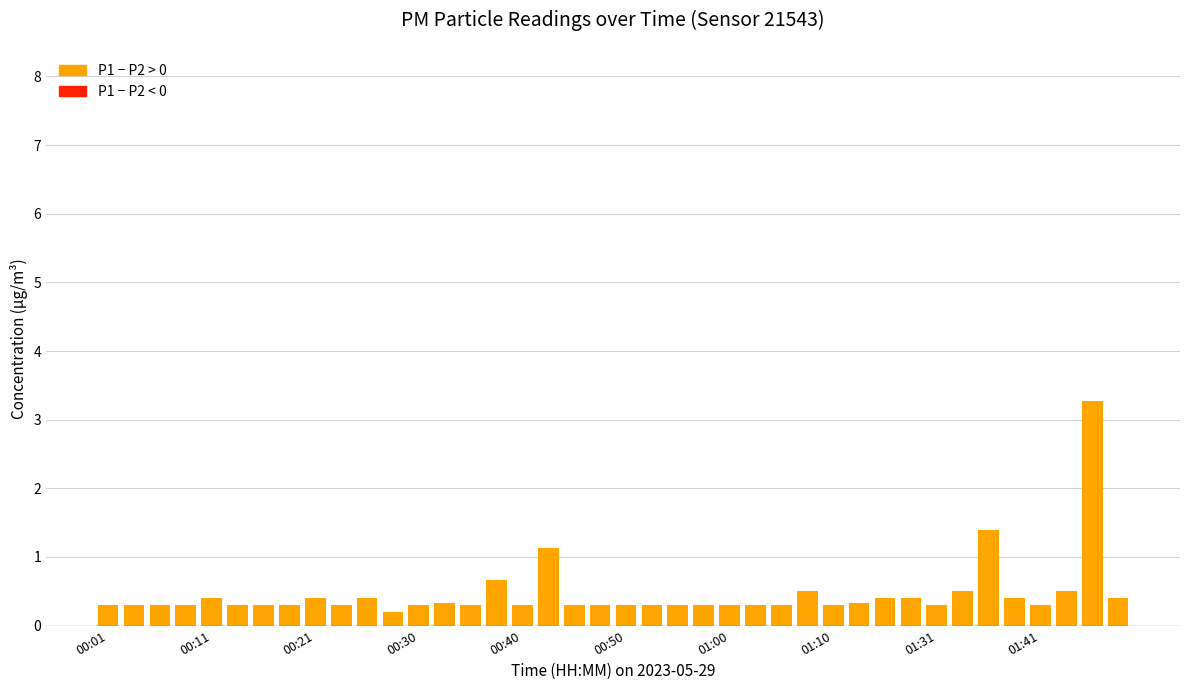

What is the average value?

0.5